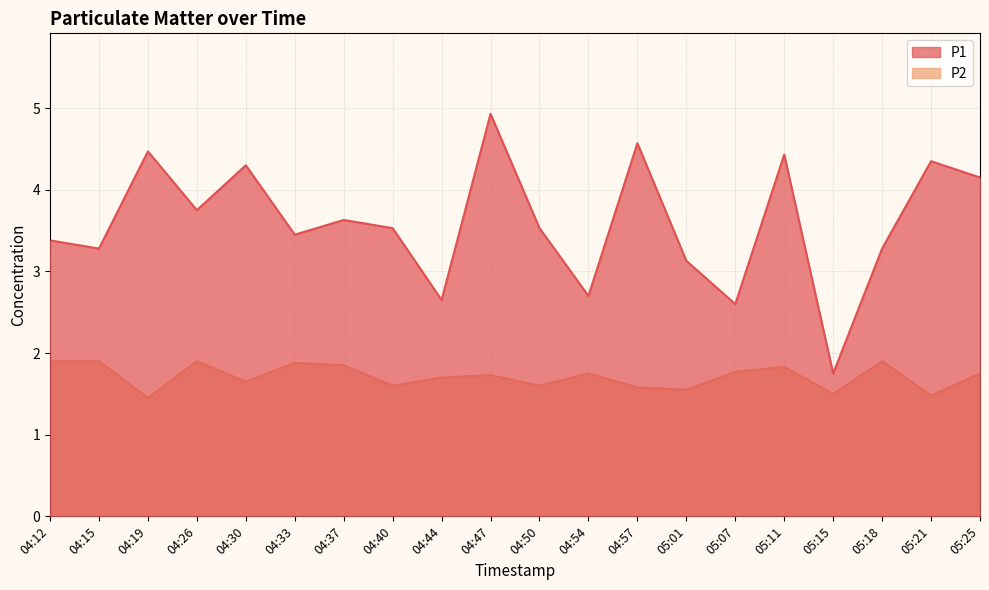

What is the difference between the P1 values at 05:25 and 04:12?

0.8